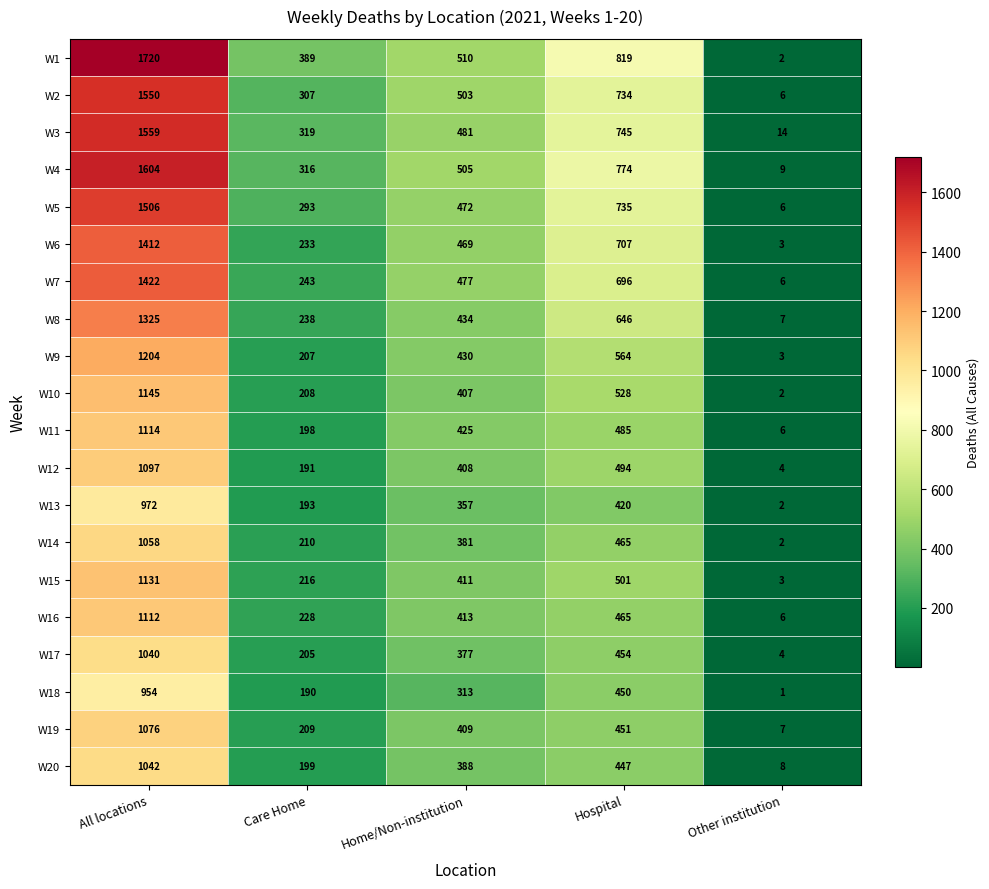

What is the difference between the second highest and second lowest values in the W4 series?

458